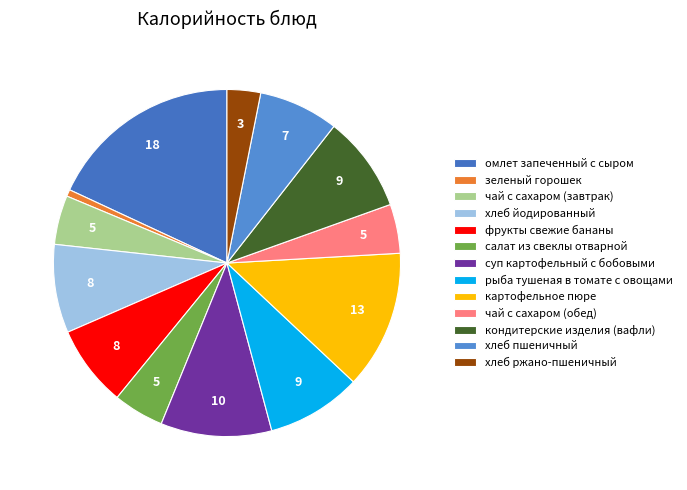

Is there a majority slice in this chart?

No